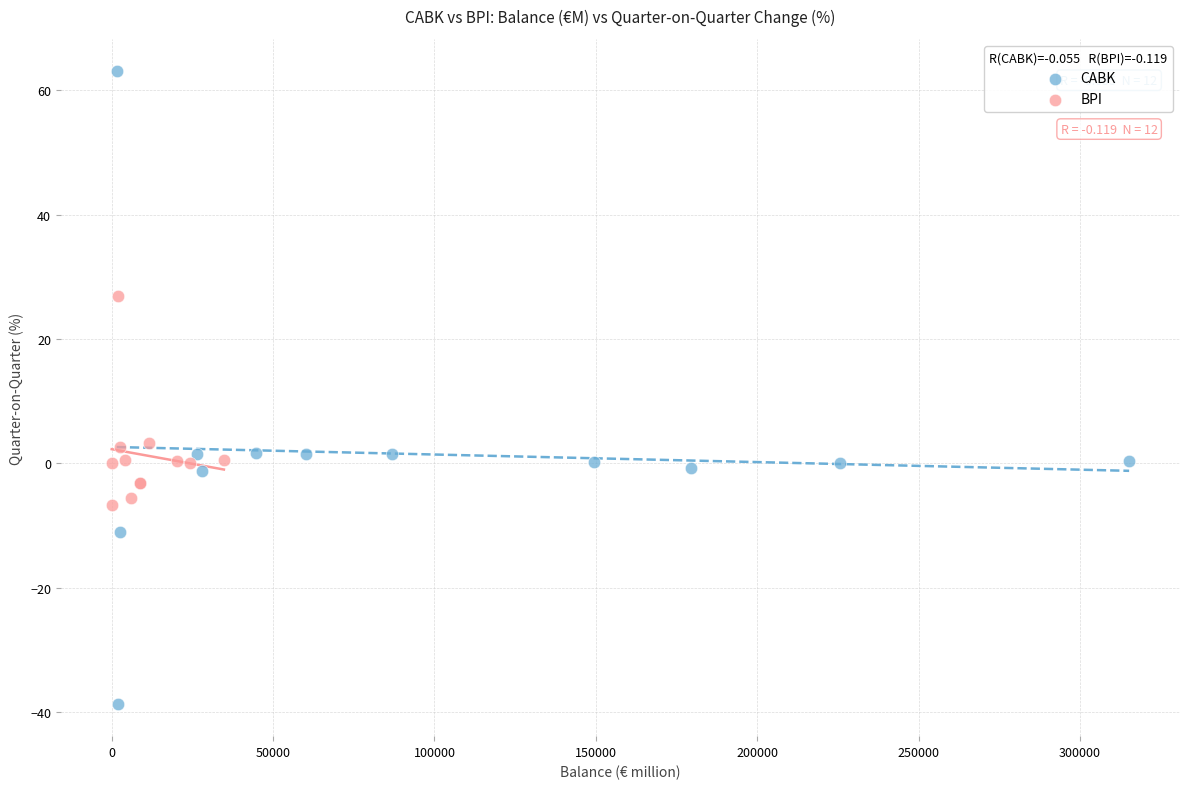

Which series has the widest spread of Y values?

CABK